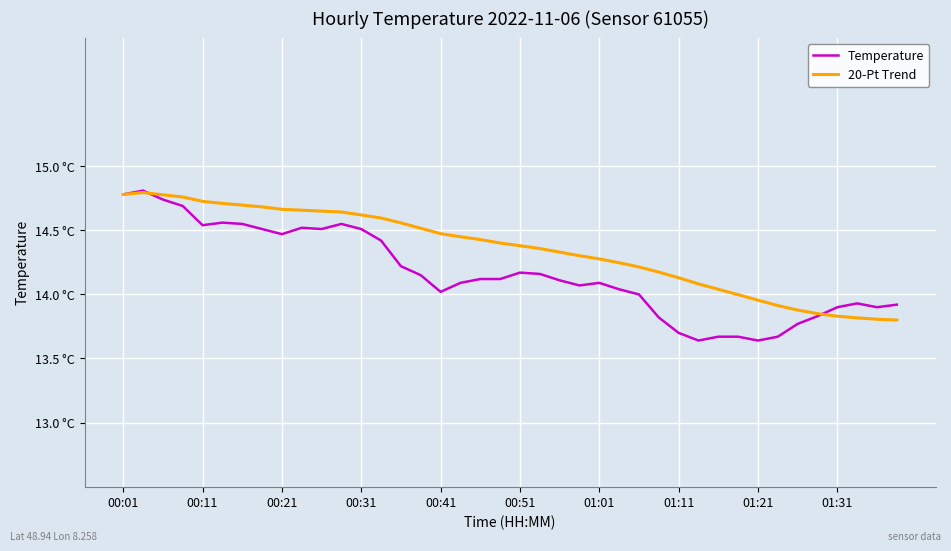

Does the chart have visible grid lines?

Yes